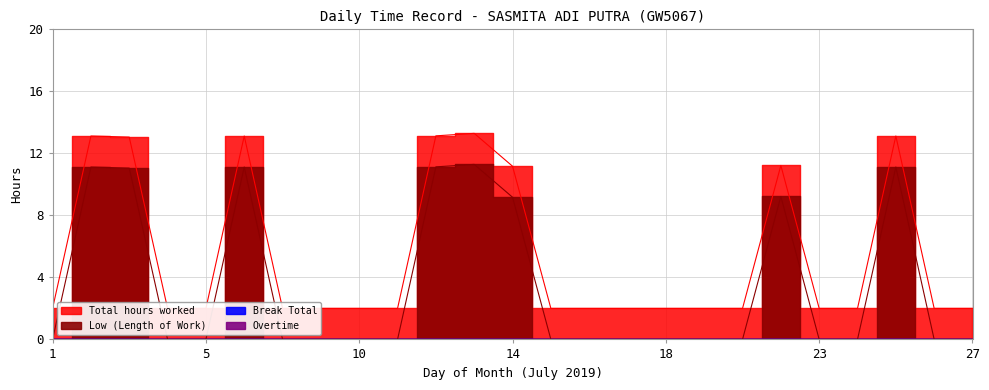

At which category is the sum across all series the highest?

13